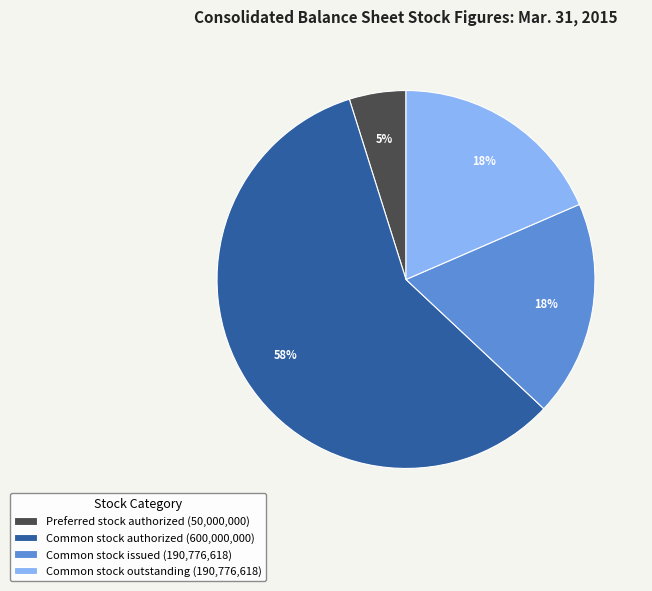

To the nearest percent, what is the combined percentage of Common stock issued (190,776,618) and Common stock authorized (600,000,000)?

77%